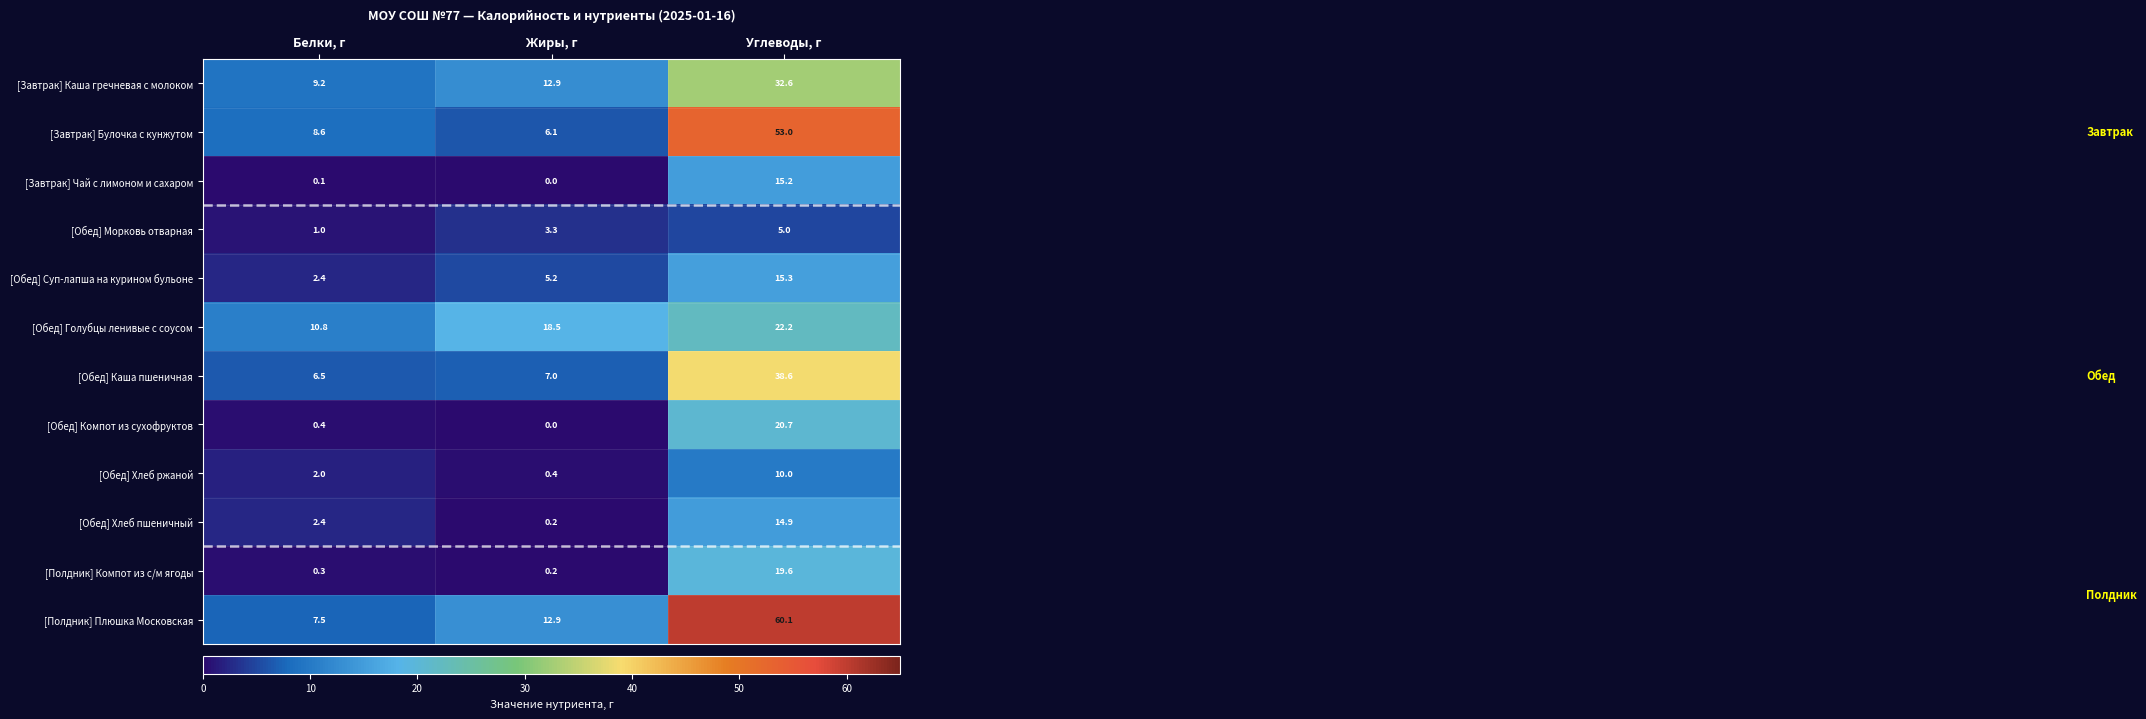

What is the sum of the [Завтрак] Каша гречневая с молоком values at Белки, г and Жиры, г?

22.1